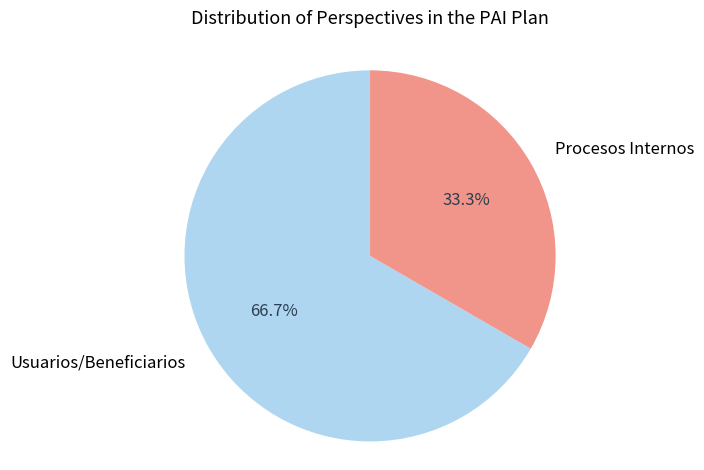

How many slices are in this pie chart?

2